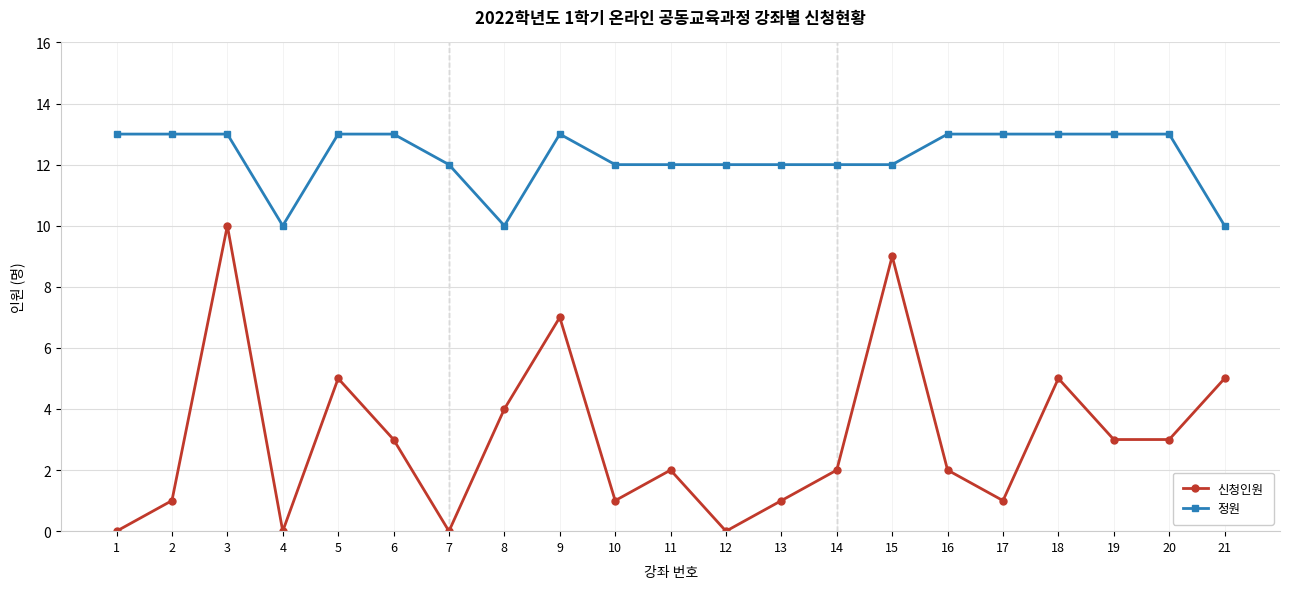

How many data points does each series have?

21